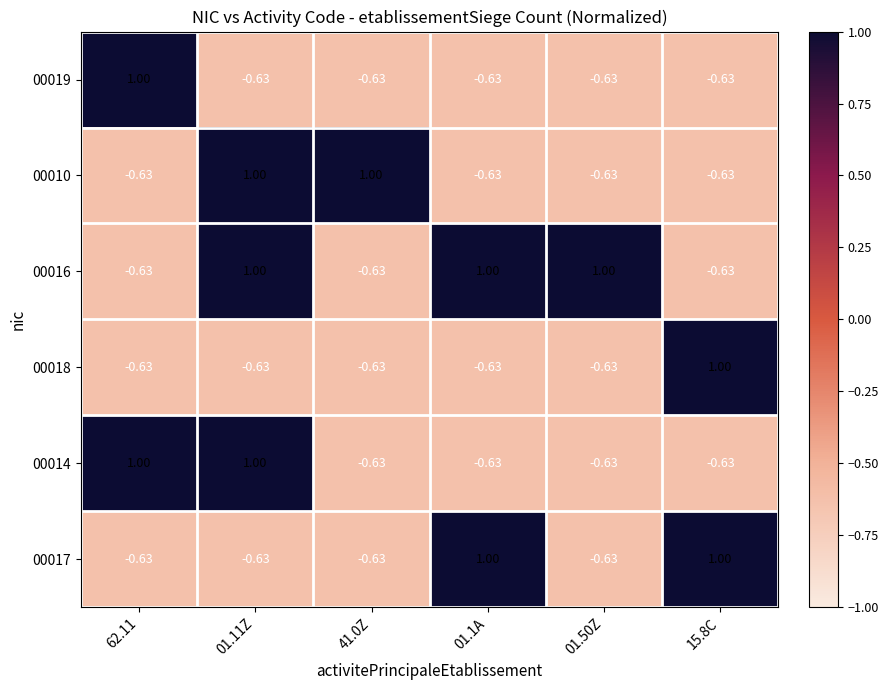

Reading right to left, what are all the values shown in this chart?

00019: 15.8C=-0.6	01.50Z=-0.6	01.1A=-0.6	41.0Z=-0.6	01.11Z=-0.6	62.11=1.0
00010: 15.8C=-0.6	01.50Z=-0.6	01.1A=-0.6	41.0Z=1.0	01.11Z=1.0	62.11=-0.6
00016: 15.8C=-0.6	01.50Z=1.0	01.1A=1.0	41.0Z=-0.6	01.11Z=1.0	62.11=-0.6
00018: 15.8C=1.0	01.50Z=-0.6	01.1A=-0.6	41.0Z=-0.6	01.11Z=-0.6	62.11=-0.6
00014: 15.8C=-0.6	01.50Z=-0.6	01.1A=-0.6	41.0Z=-0.6	01.11Z=1.0	62.11=1.0
00017: 15.8C=1.0	01.50Z=-0.6	01.1A=1.0	41.0Z=-0.6	01.11Z=-0.6	62.11=-0.6